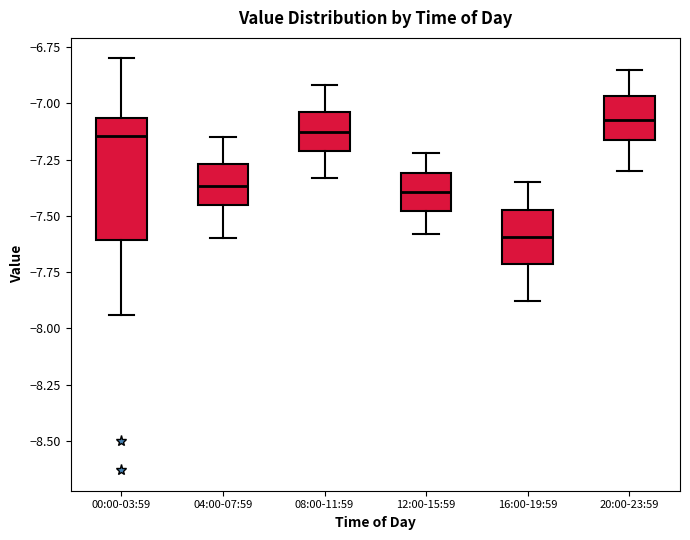

Where is the lower edge of the box for 16:00-19:59 on the y-axis? The values are not printed on the chart, so give them approximately, as read against the axis.

-7.70